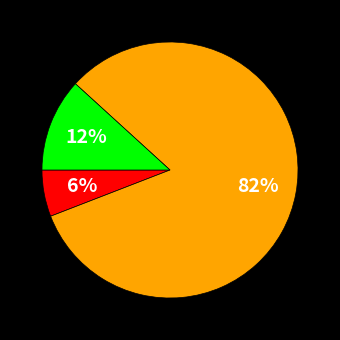

Is there any slice that represents more than half of the pie?

Yes